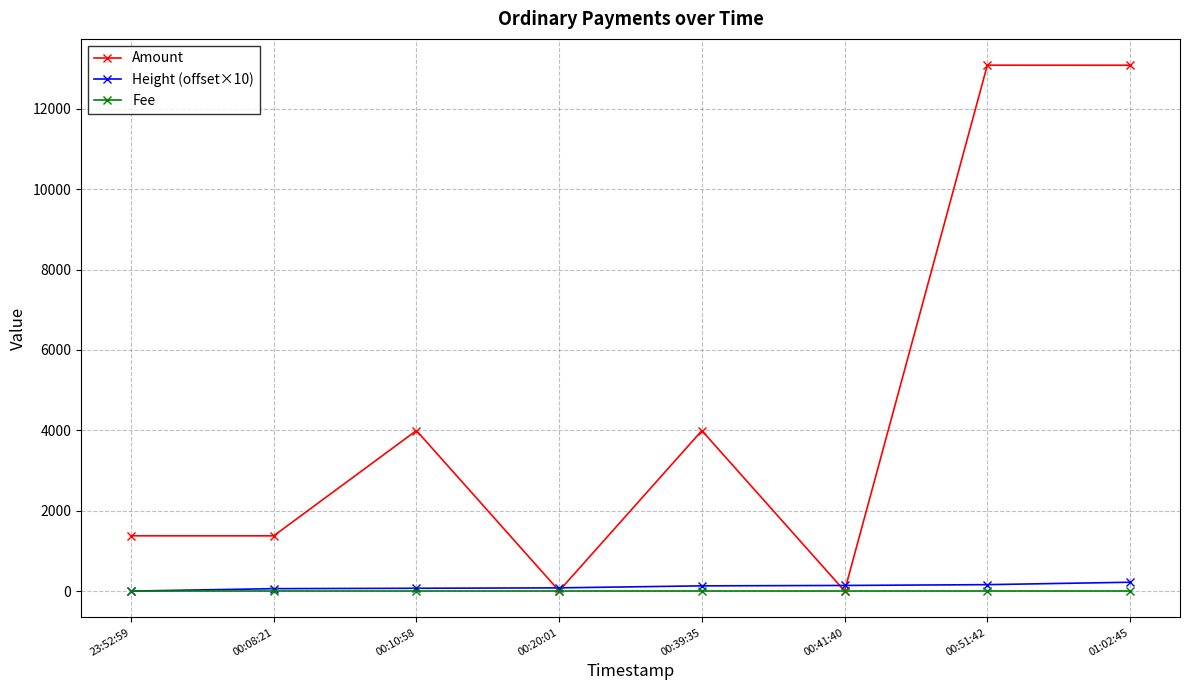

After their last crossing, which series has the higher values: Height (offset×10) or Fee?

Height (offset×10)